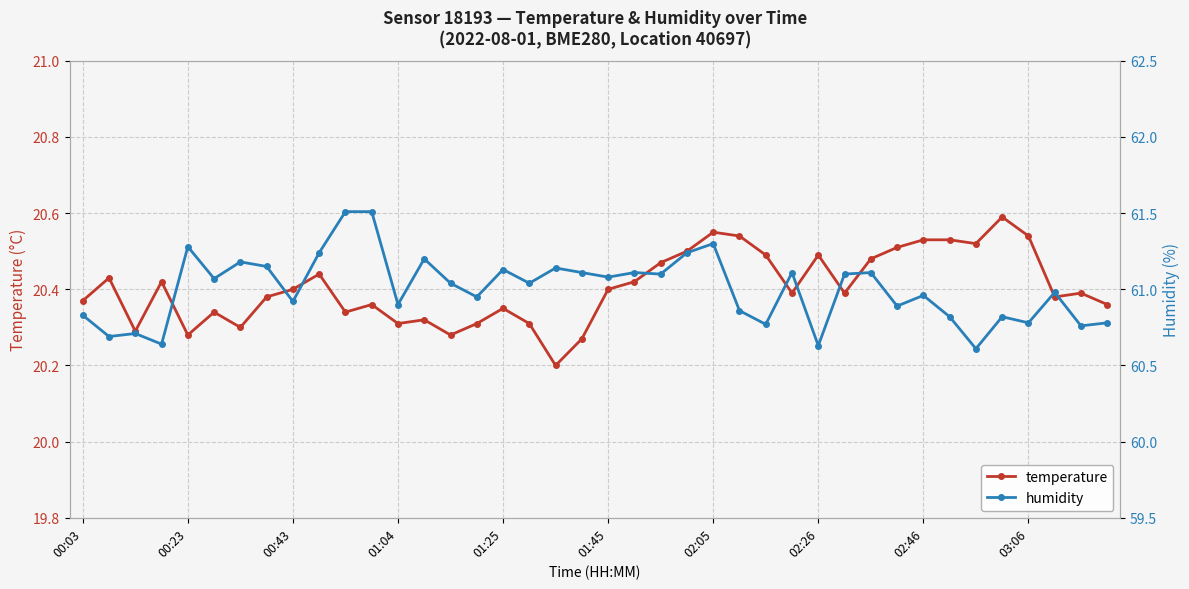

What is the smallest value displayed?

20.2